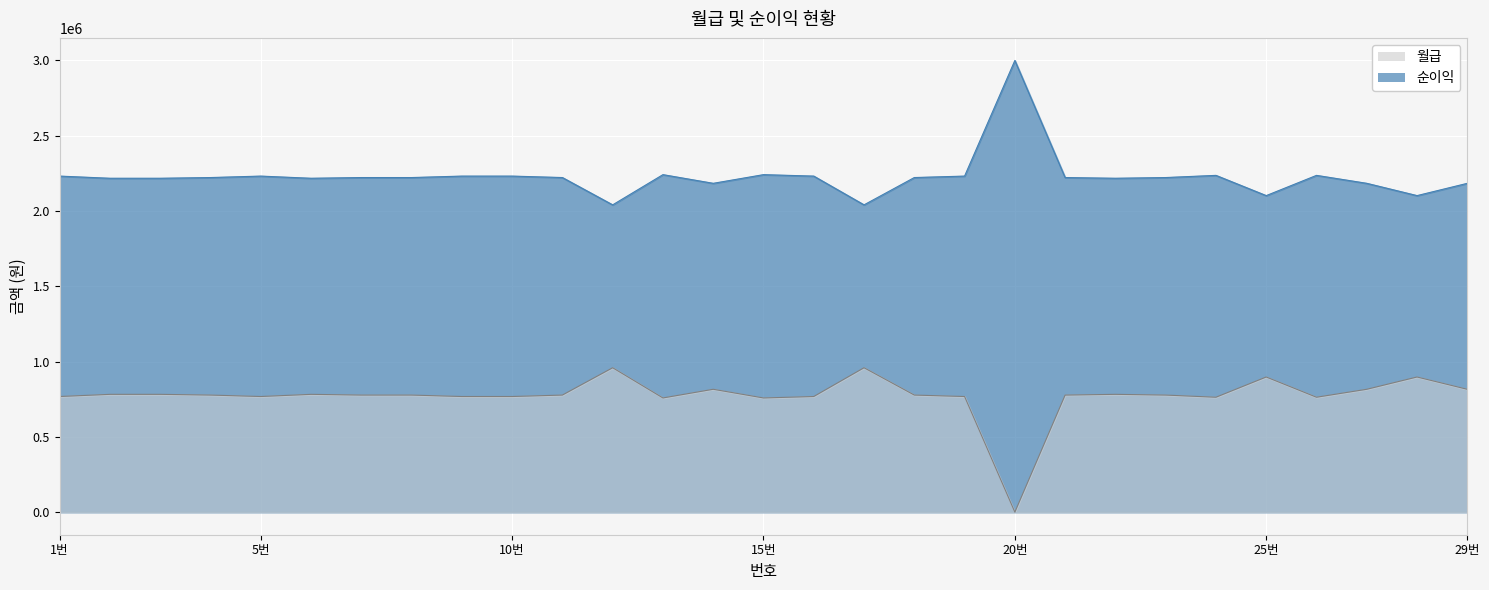

What is the difference between the 순이익 values at 23 and 14?

38400